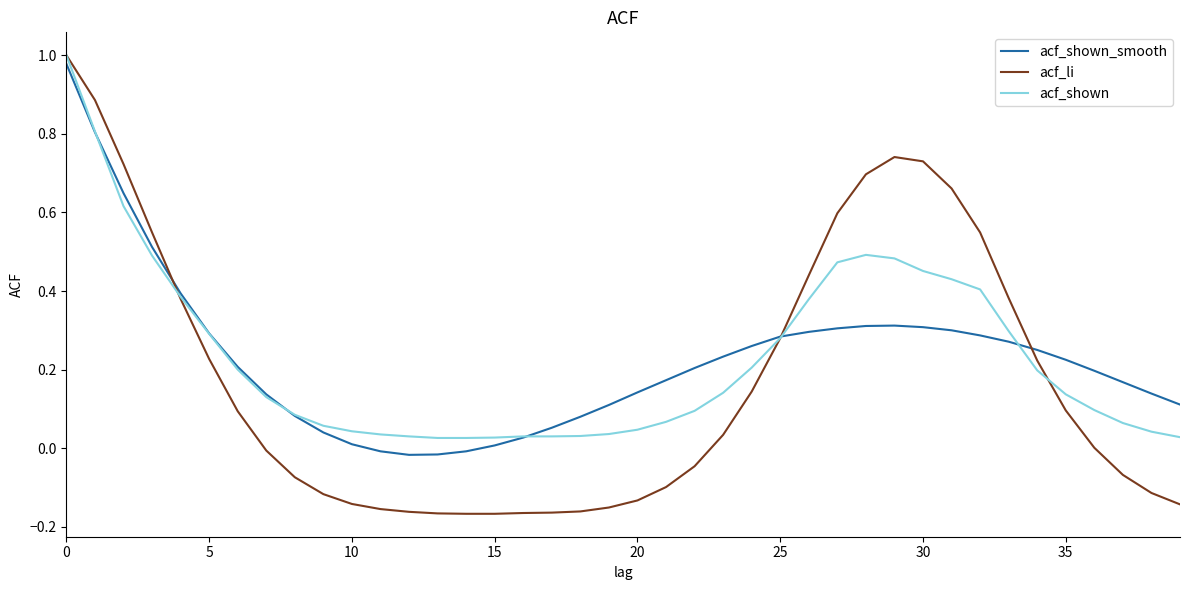

How many distinct data groups are displayed?

3